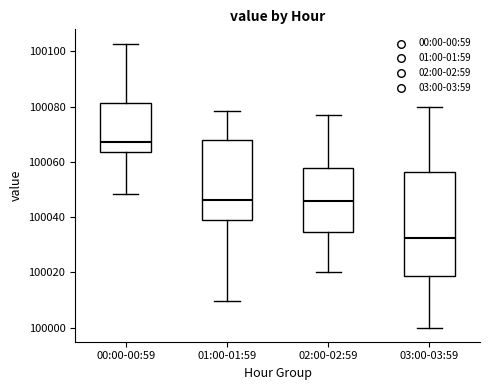

Which box has the highest median line?

00:00-00:59